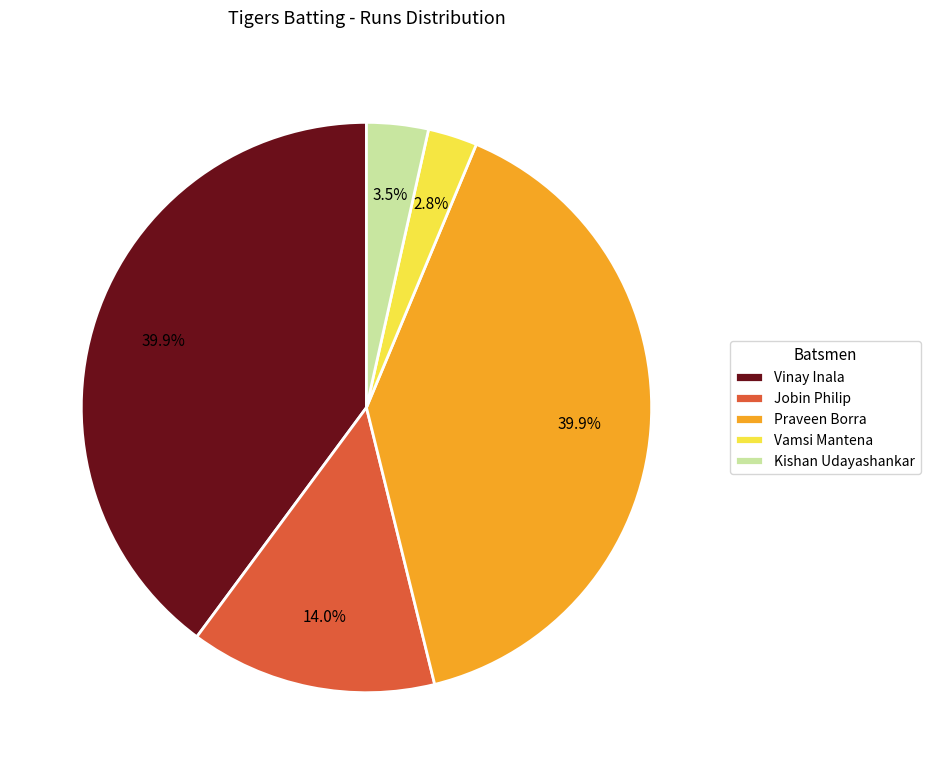

What percentage do Jobin Philip and Praveen Borra together represent?

53.8%